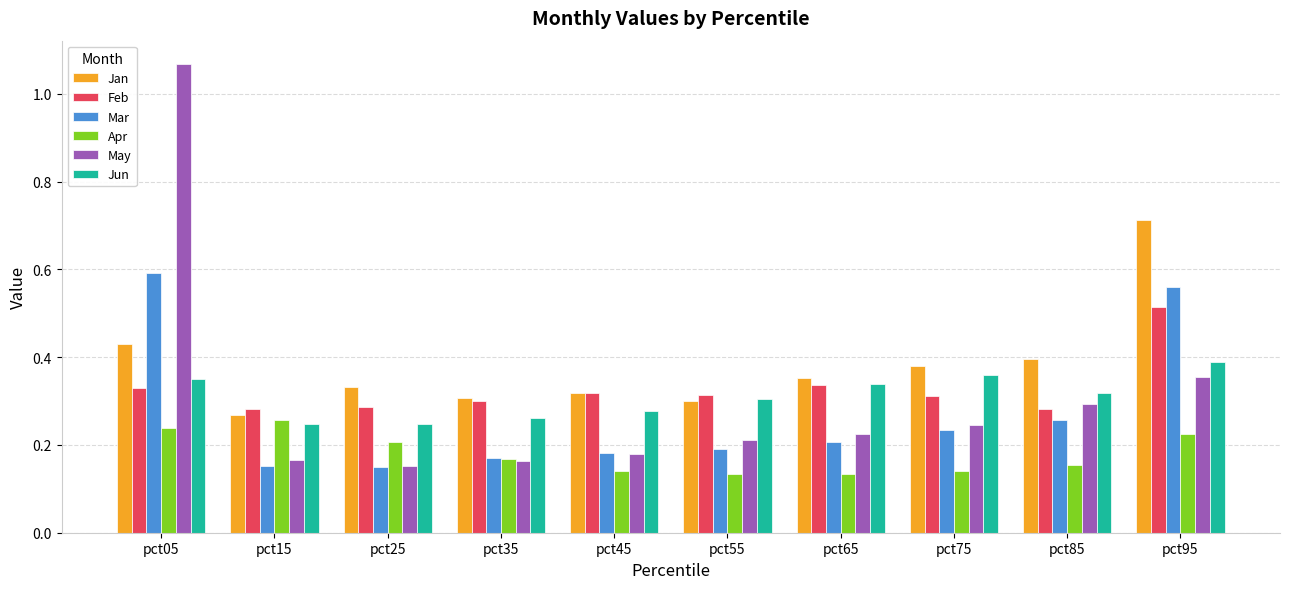

Which label corresponds to the largest value in the chart?

pct05